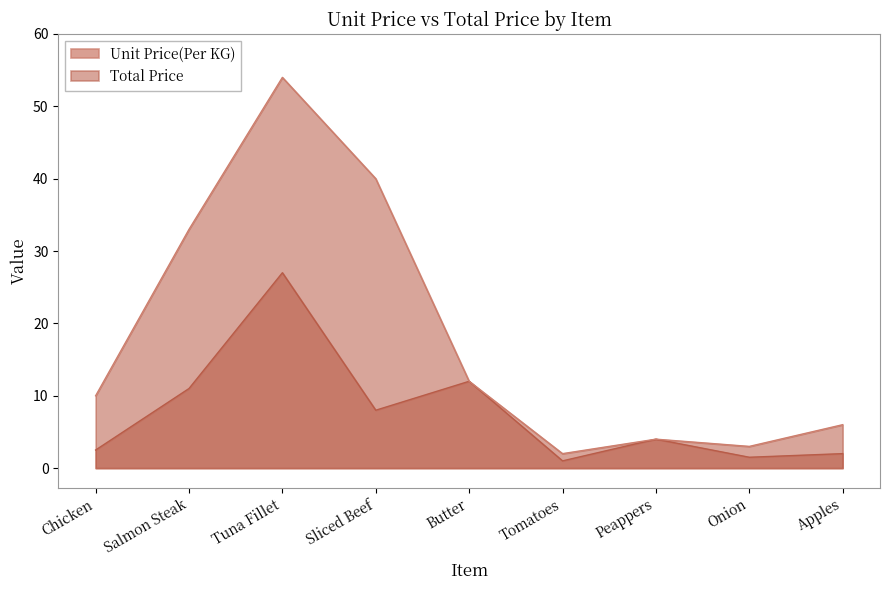

What is the difference between the maximum and minimum values in the Unit Price(Per KG) series?

26.0